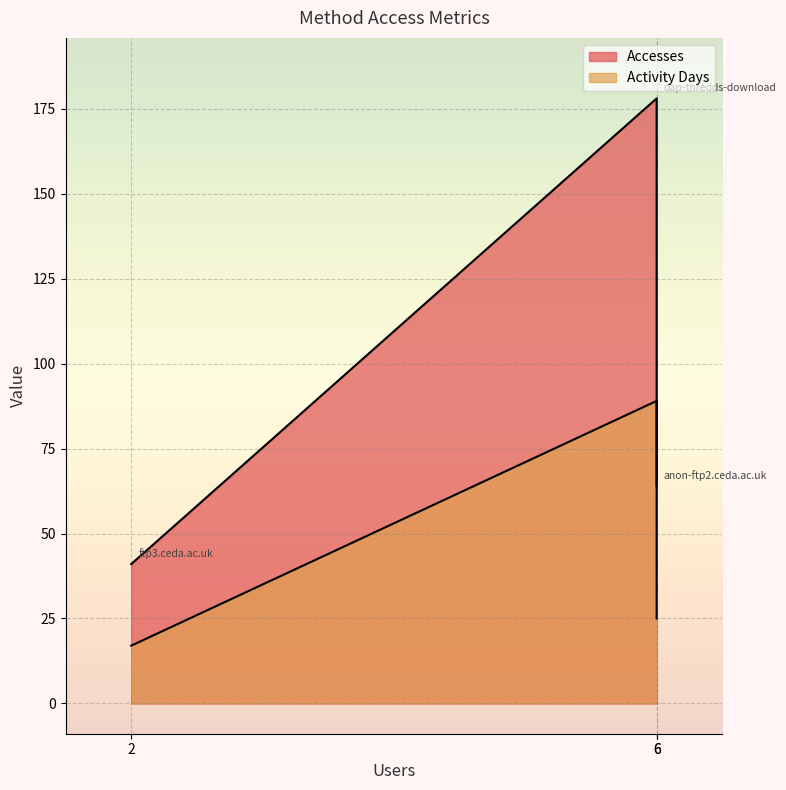

Reading left to right, transcribe all the data shown in this chart.

Accesses: 178	64	41
Activity Days: 89	25	17